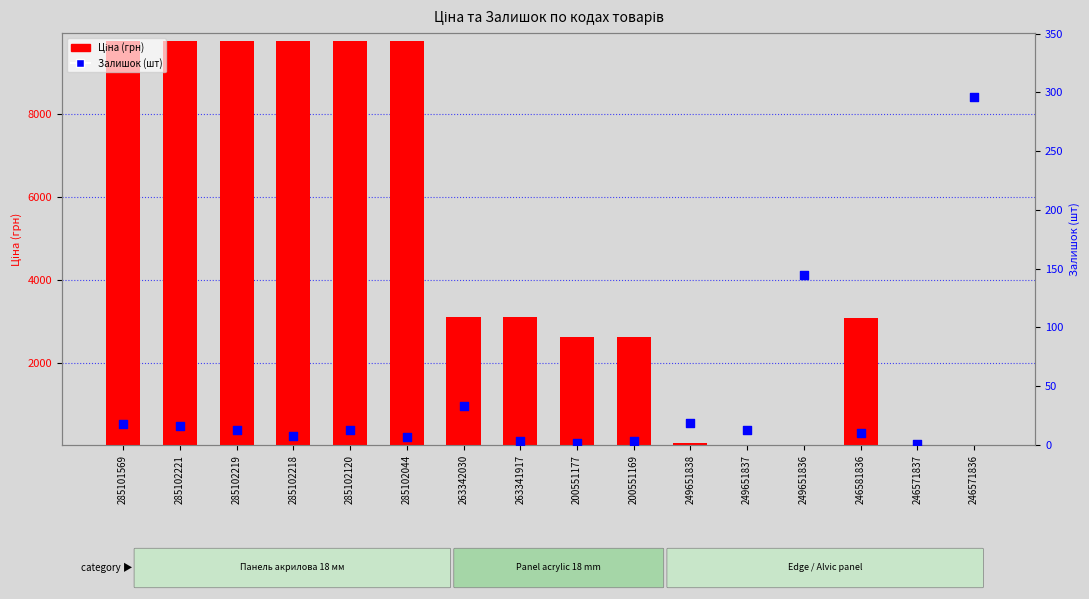

Is the value of Ціна (грн) at 285102218 greater than the value of Залишок (шт) at 246571836?

Yes